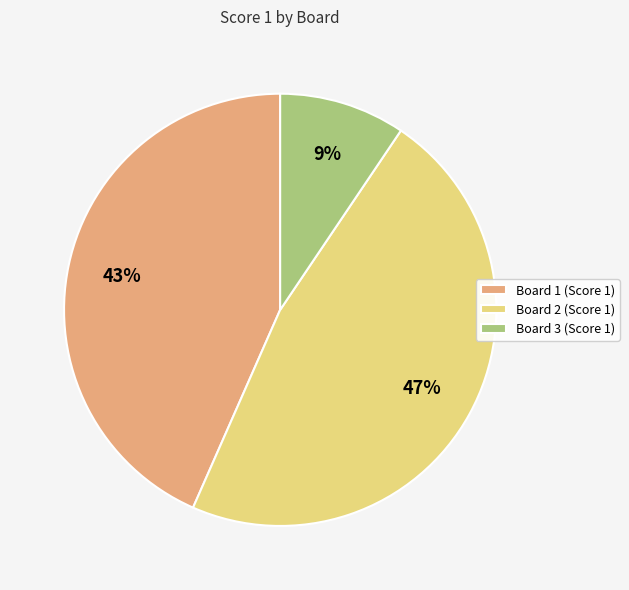

What is the largest slice in the pie chart?

Board 2 (Score 1)